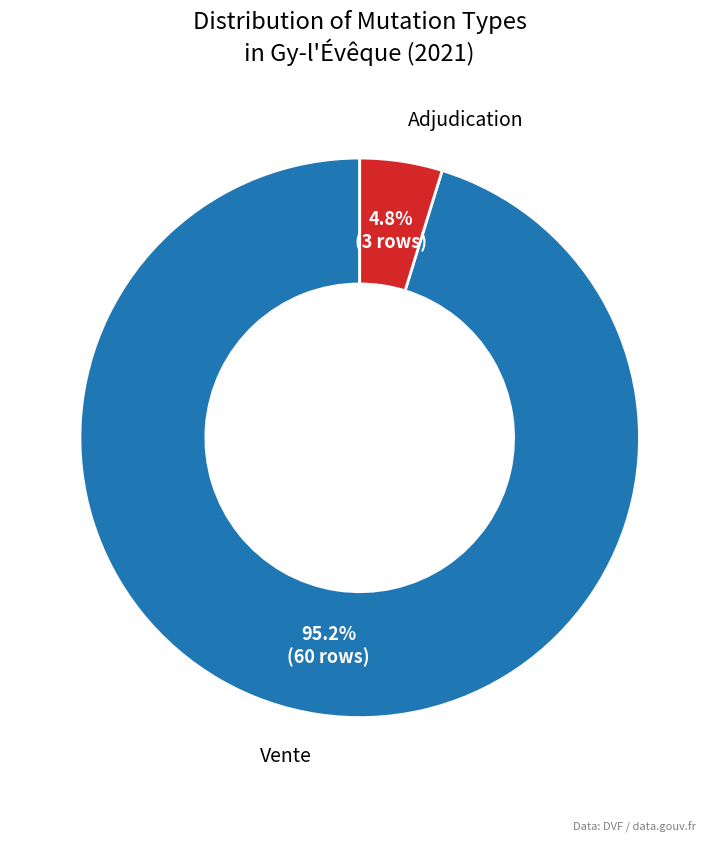

To the nearest percent, what is the combined percentage of Vente and Adjudication?

100%